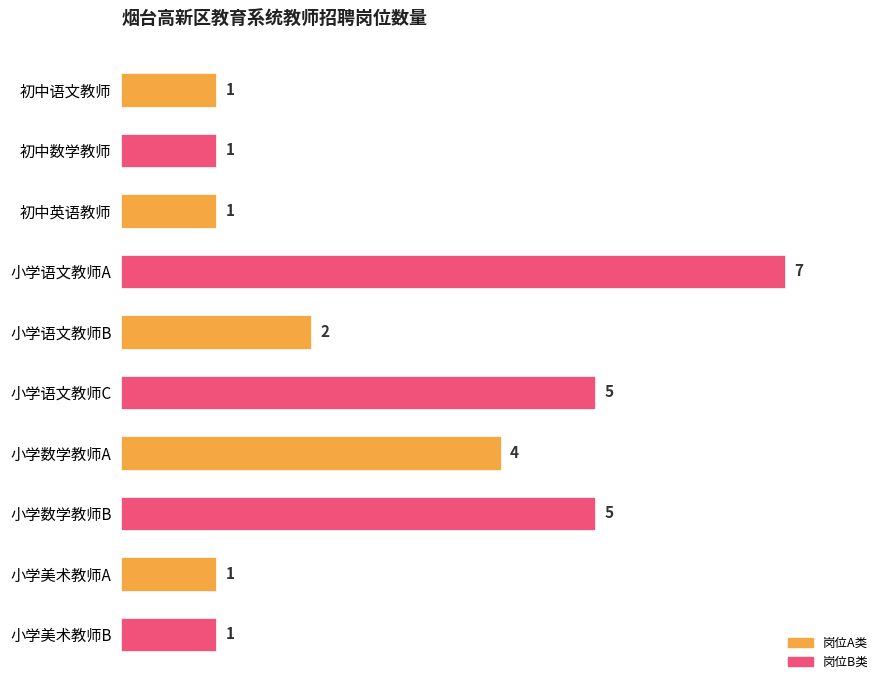

Count the values in the range 1 to 5.

9